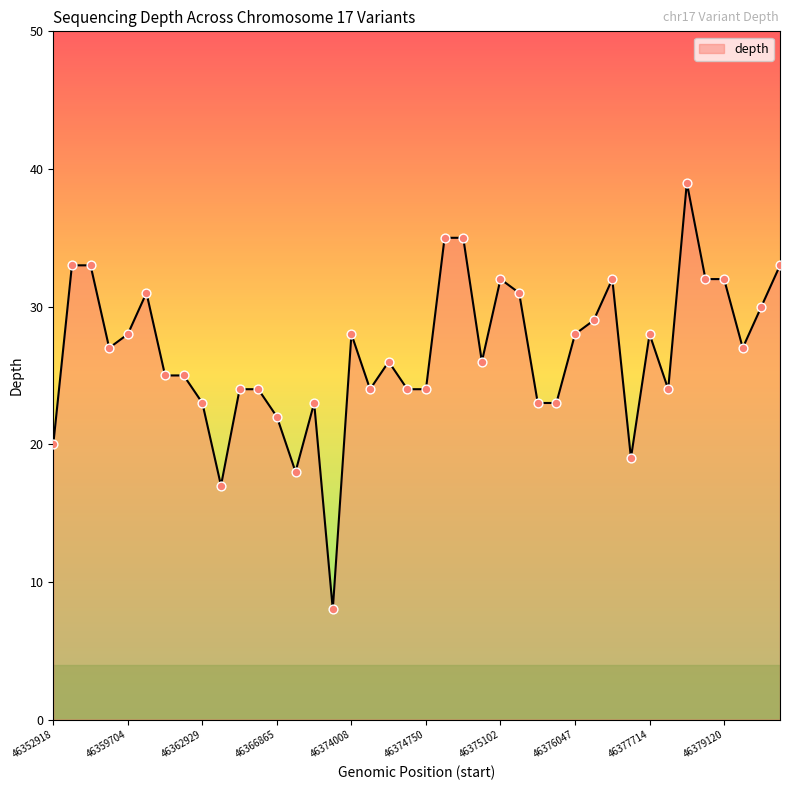

What is the maximum value shown in the chart?

39